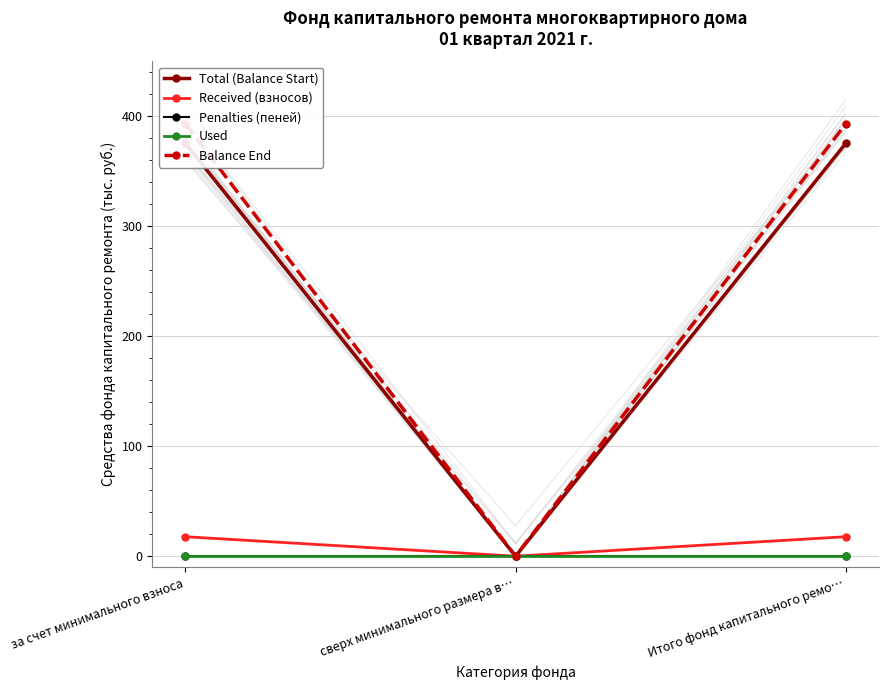

How many values in the Total (Balance Start) series exceed 375?

2